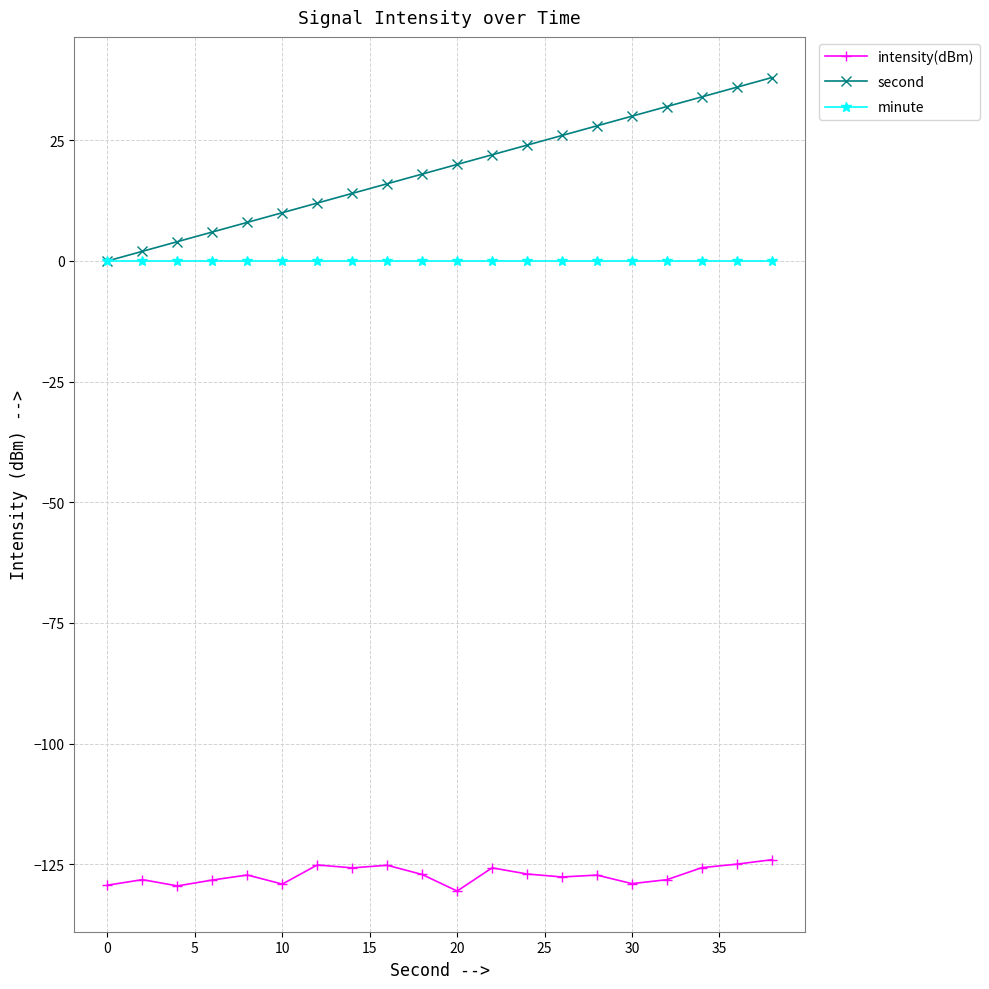

What is the maximum value shown in the chart?

38.0